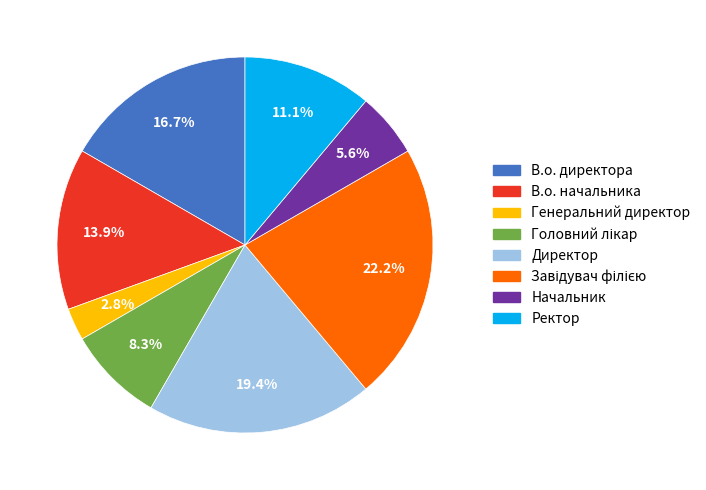

What is the ratio of the value at Ректор to the value at В.о. директора?

0.7